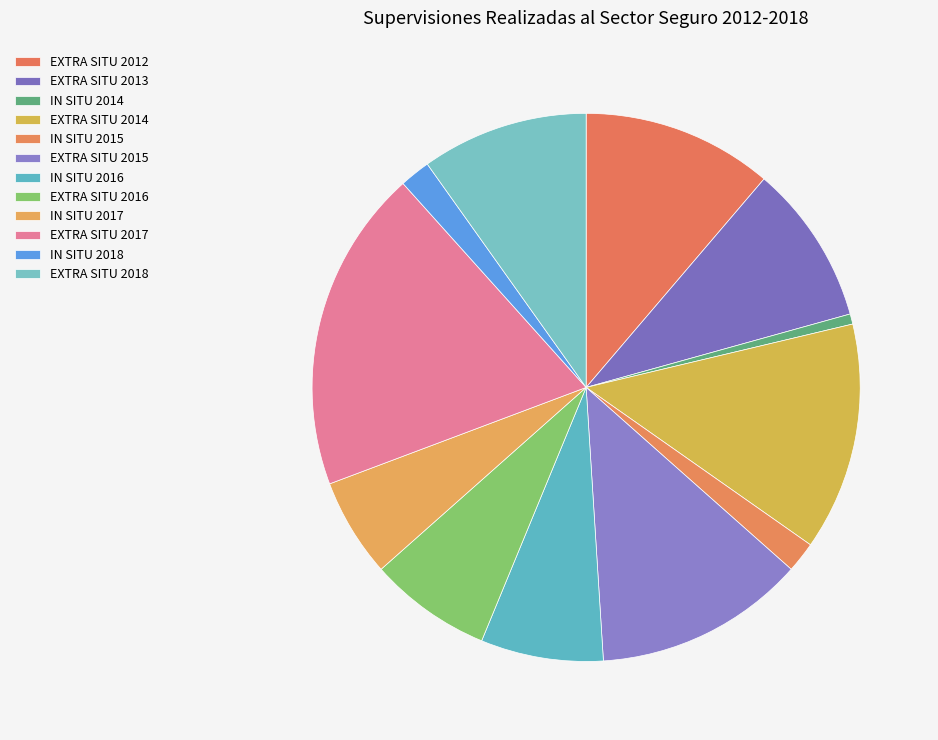

Which slice is the smallest?

IN SITU 2014